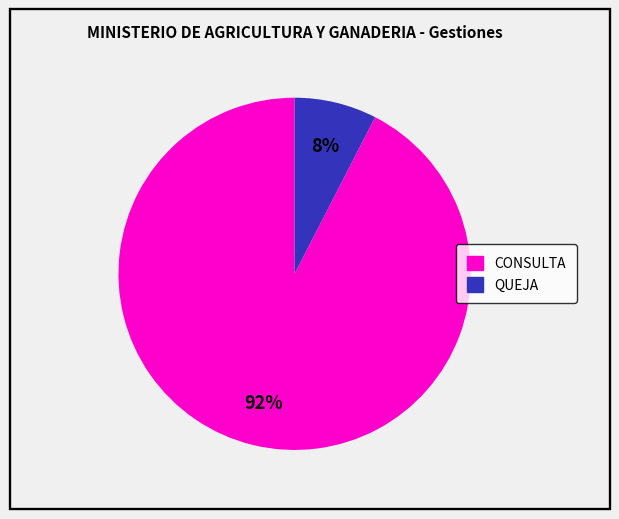

Is there any slice that represents more than half of the pie?

Yes